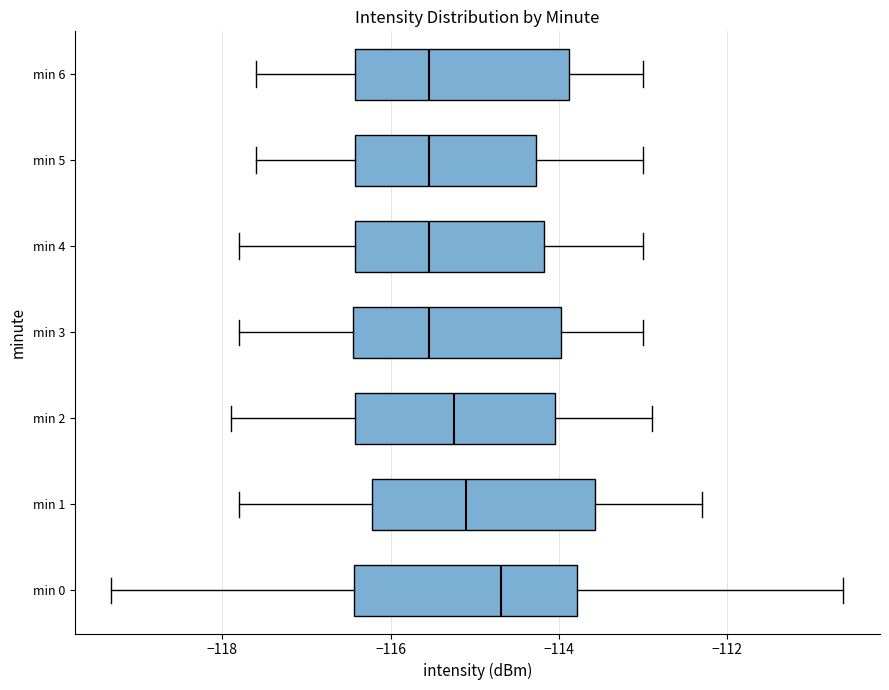

Reading bottom to top, read every box against the x-axis: the position of its median line, the range the box covers, and the ends of its whiskers. The values are not printed on the chart, so give them approximately, as read against the axis.

min 0: median -114.6, box -116.4 to -113.8, whiskers -119.4 to -110.6
min 1: median -115.0, box -116.2 to -113.6, whiskers -117.8 to -112.2
min 2: median -115.2, box -116.4 to -114.0, whiskers -117.8 to -112.8
min 3: median -115.6, box -116.4 to -114.0, whiskers -117.8 to -113.0
min 4: median -115.6, box -116.4 to -114.2, whiskers -117.8 to -113.0
min 5: median -115.6, box -116.4 to -114.2, whiskers -117.6 to -113.0
min 6: median -115.6, box -116.4 to -113.8, whiskers -117.6 to -113.0